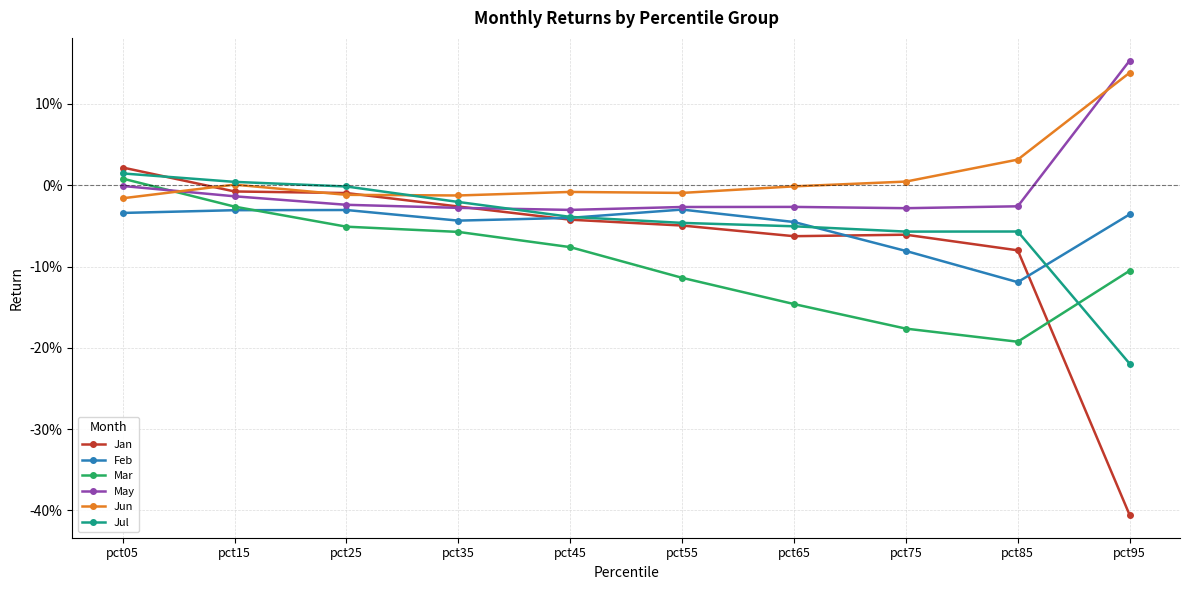

Reading left to right, extract all data points from this chart.

Jan: pct05=0.0	pct15=-0.0	pct25=-0.0	pct35=-0.0	pct45=-0.0	pct55=-0.0	pct65=-0.1	pct75=-0.1	pct85=-0.1	pct95=-0.4
Feb: pct05=-0.0	pct15=-0.0	pct25=-0.0	pct35=-0.0	pct45=-0.0	pct55=-0.0	pct65=-0.0	pct75=-0.1	pct85=-0.1	pct95=-0.0
Mar: pct05=0.0	pct15=-0.0	pct25=-0.1	pct35=-0.1	pct45=-0.1	pct55=-0.1	pct65=-0.1	pct75=-0.2	pct85=-0.2	pct95=-0.1
May: pct05=-0.0	pct15=-0.0	pct25=-0.0	pct35=-0.0	pct45=-0.0	pct55=-0.0	pct65=-0.0	pct75=-0.0	pct85=-0.0	pct95=0.2
Jun: pct05=-0.0	pct15=0.0	pct25=-0.0	pct35=-0.0	pct45=-0.0	pct55=-0.0	pct65=-0.0	pct75=0.0	pct85=0.0	pct95=0.1
Jul: pct05=0.0	pct15=0.0	pct25=-0.0	pct35=-0.0	pct45=-0.0	pct55=-0.0	pct65=-0.1	pct75=-0.1	pct85=-0.1	pct95=-0.2